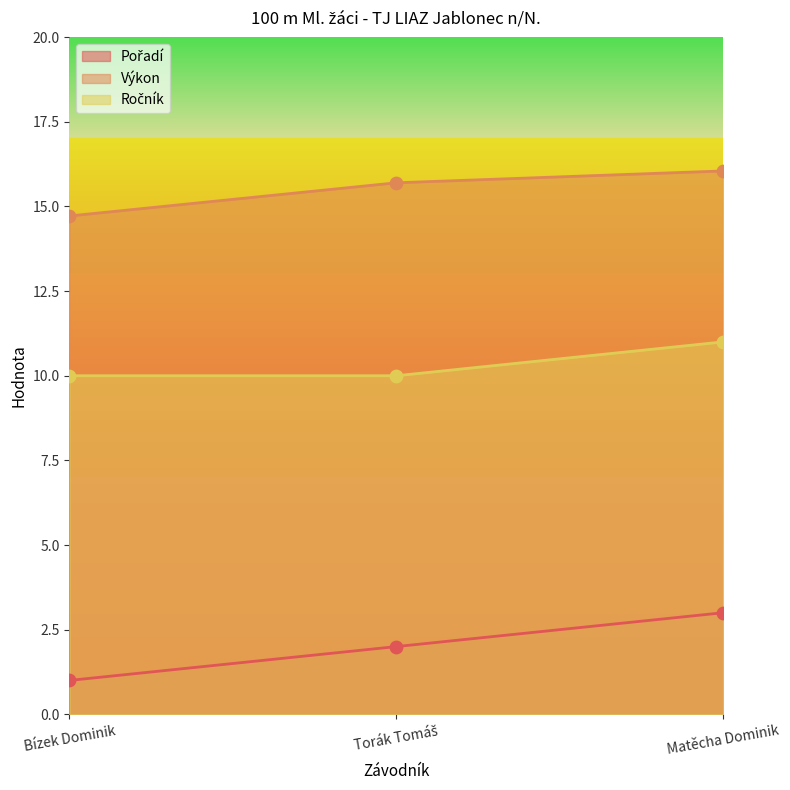

At which category is the sum across all series the highest?

Matěcha Dominik